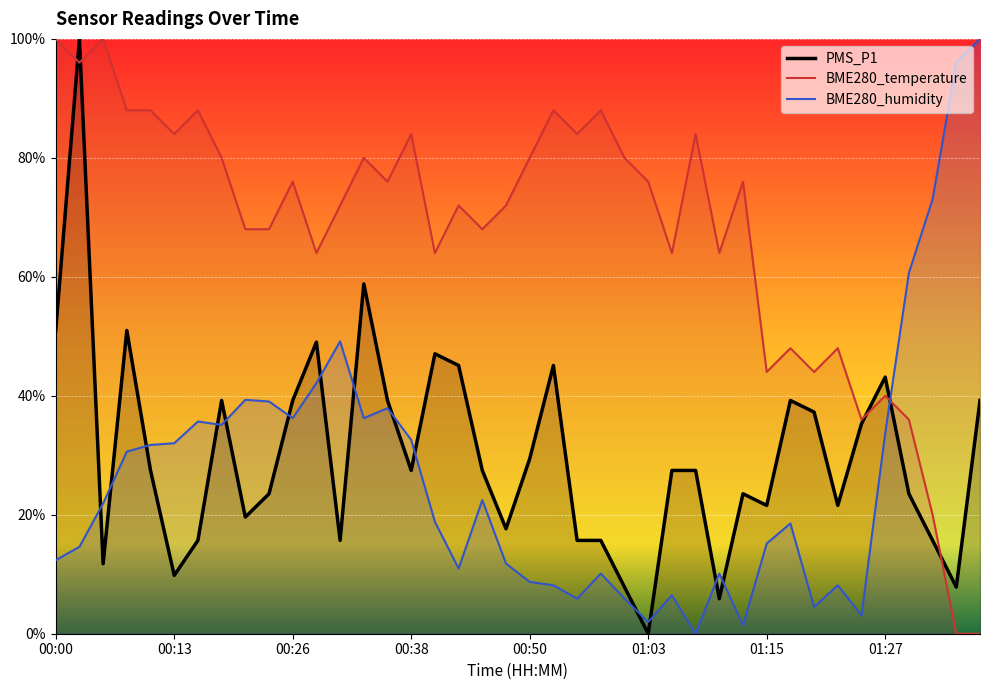

What are all the series names shown in the legend?

PMS_P1, BME280_temperature, BME280_humidity